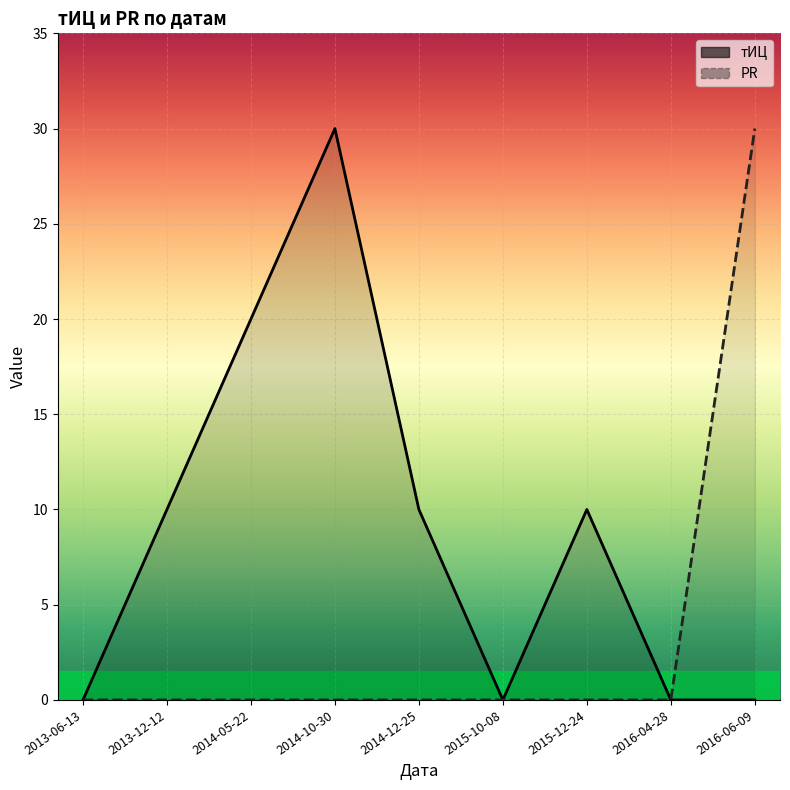

What is the total value across all series at 2013-12-12?

10